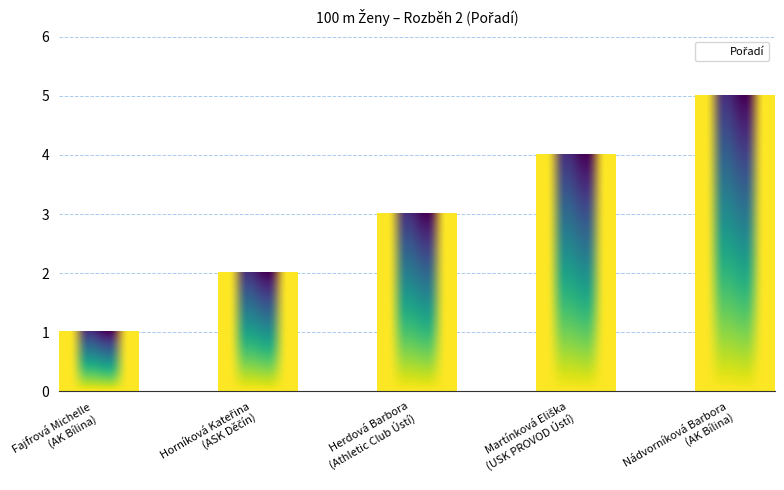

What is the maximum value shown in the chart?

5